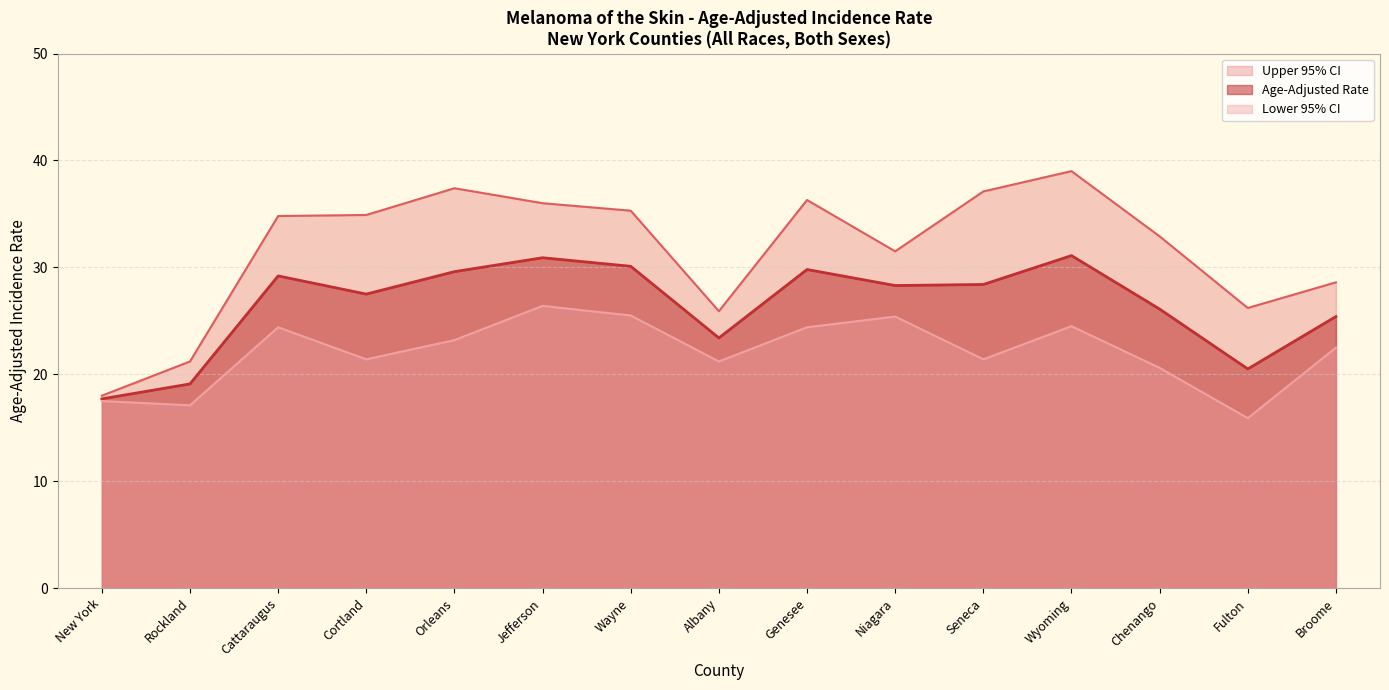

Is the value of Upper 95% CI at Orleans greater than the value of Lower 95% CI at Genesee?

Yes